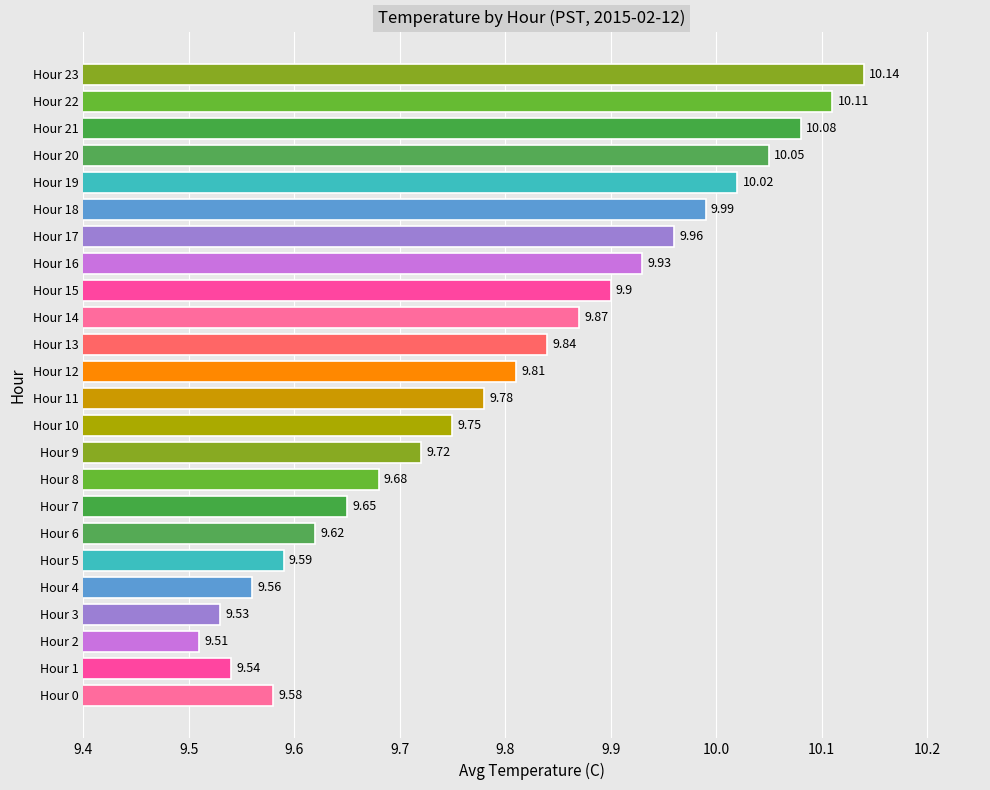

What is the difference between the maximum and minimum values?

0.6